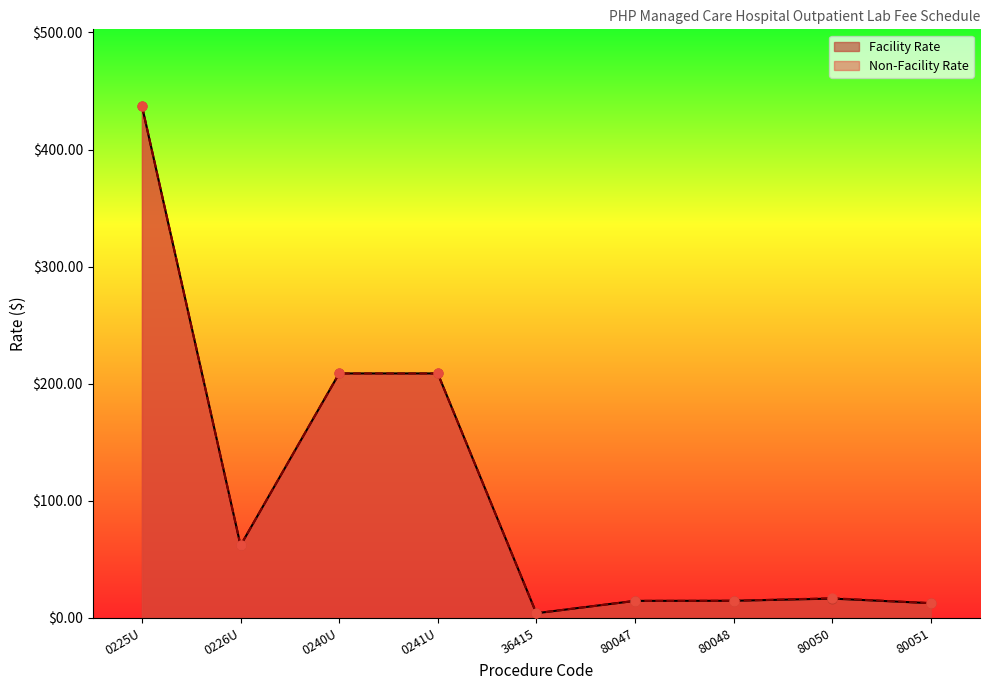

Which series reaches the minimum Y coordinate?

Facility Rate